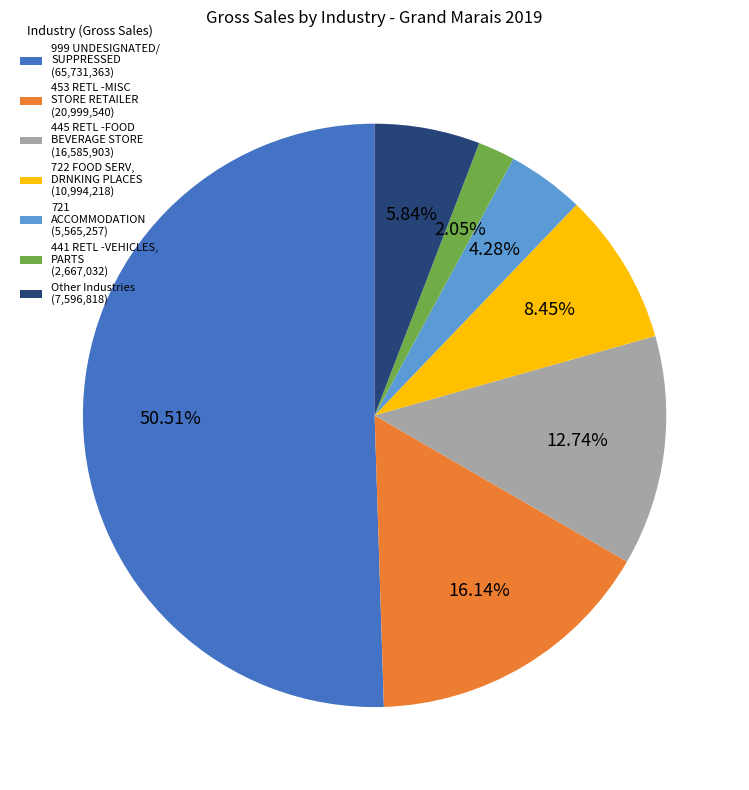

Do 999 UNDESIGNATED/ SUPPRESSED (65,731,363) and Other Industries (7,596,818) together represent more than half of the pie?

Yes